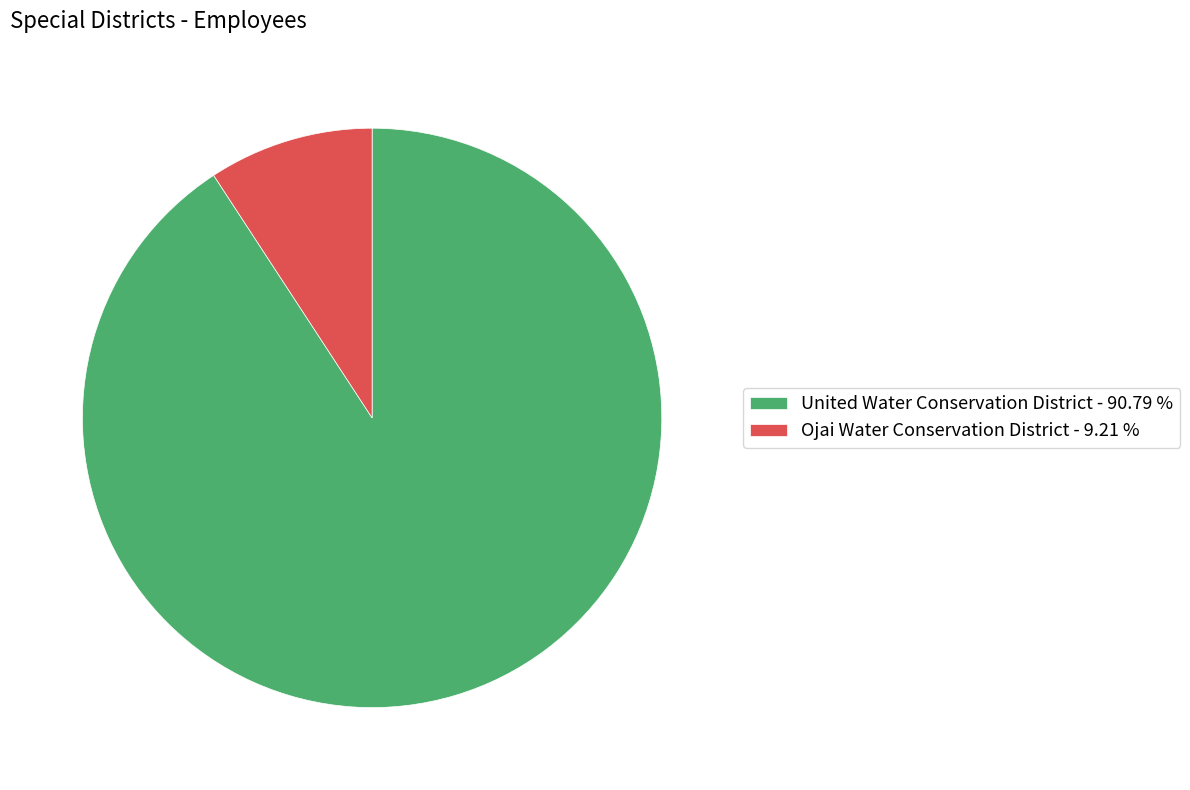

How many segments does this pie chart have?

2